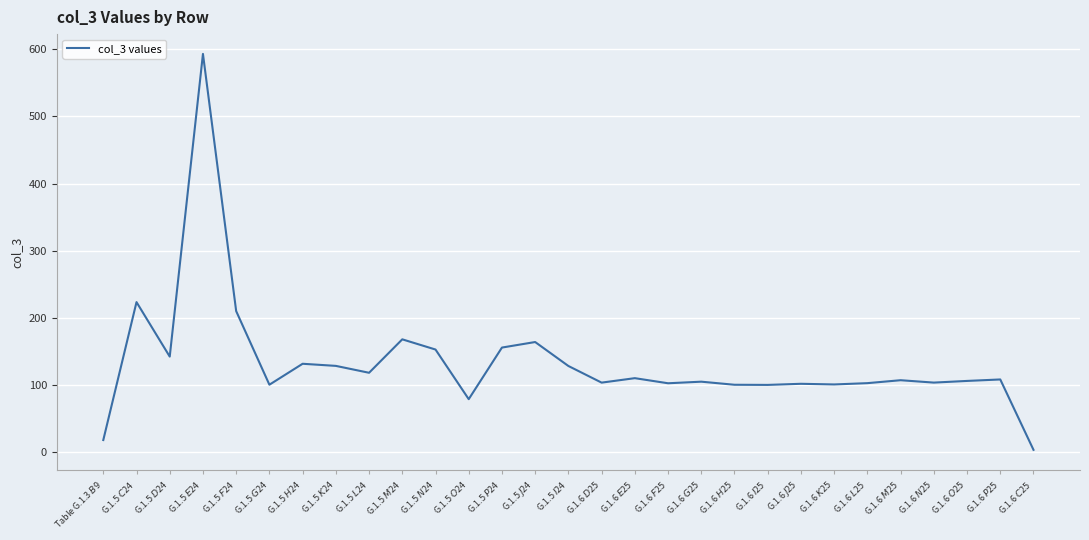

How many values exceed 106?

15